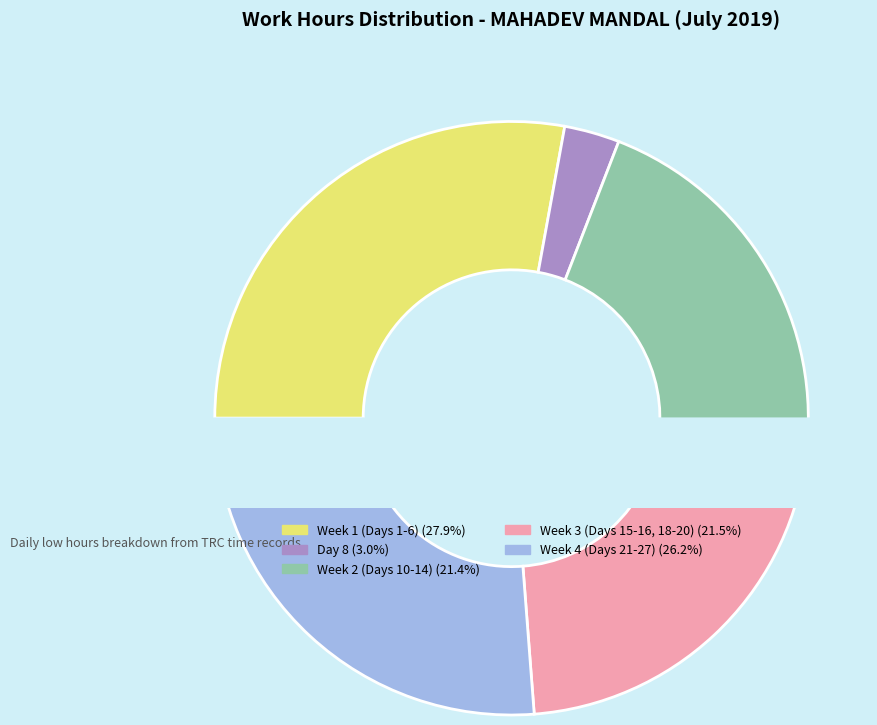

Do Week 4 (Days 21-27) (26.2%) and Week 2 (Days 10-14) (21.4%) together represent more than half of the pie?

No